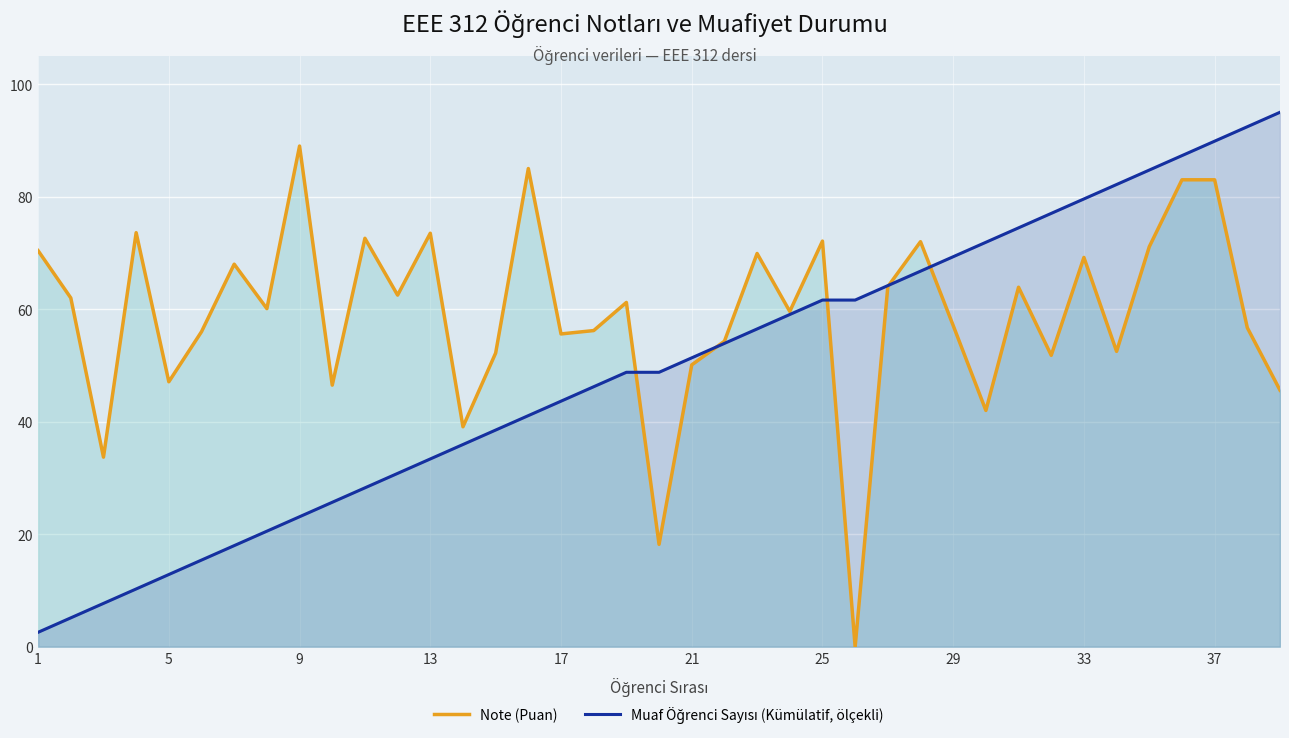

The Note (Puan) series shows 85.0 at 15. True or false?

True